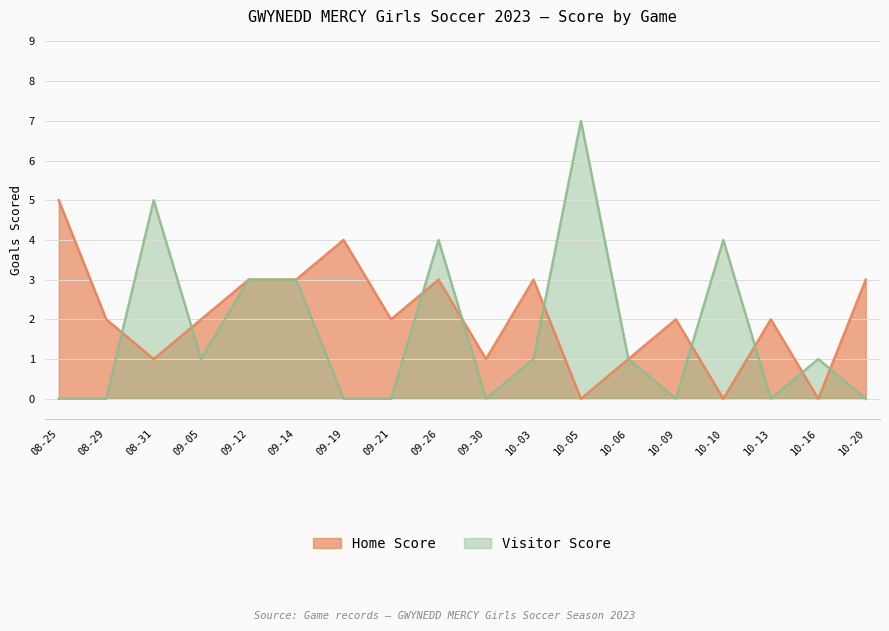

What is the highest value of the Visitor Score series?

7